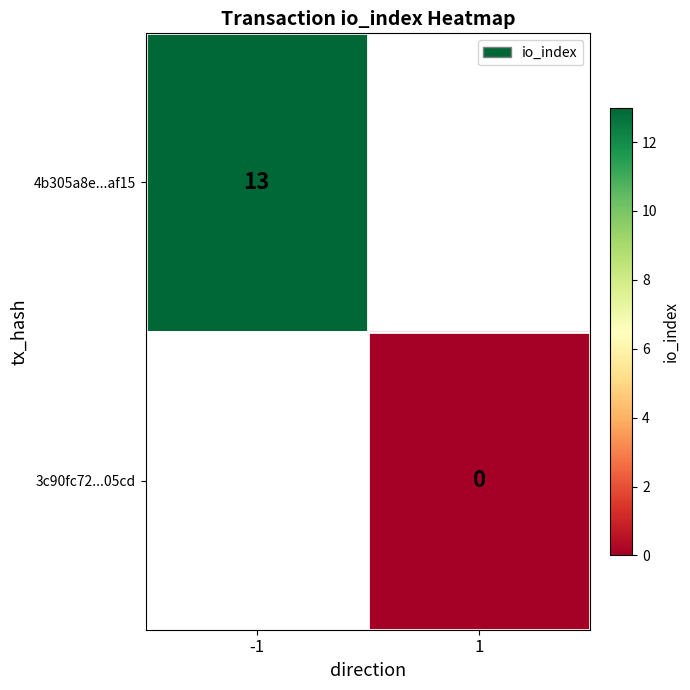

Is the value of 3c90fc72...05cd at -1 greater than the value of 4b305a8e...af15 at 1?

No